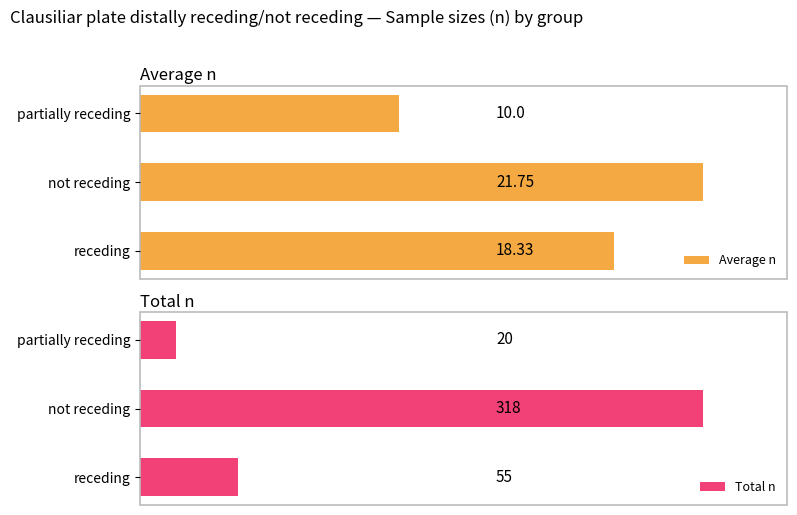

Reading left to right, transcribe all the data shown in this chart.

Average n: 18.3	21.8	10.0
Total n: 55.0	318.0	20.0